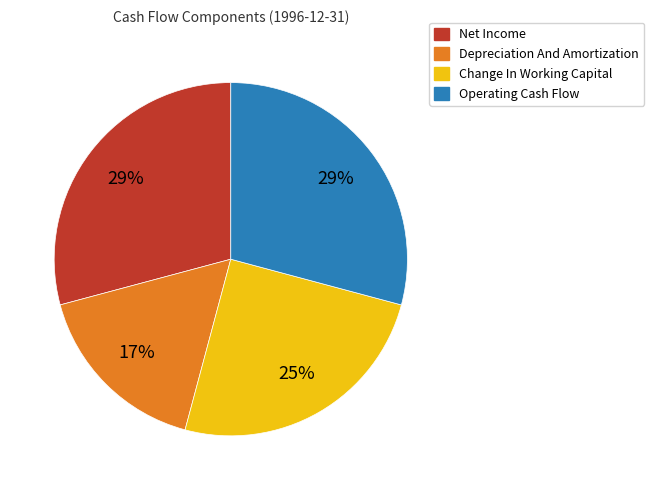

Is it true that Depreciation And Amortization is 30% of the pie?

False